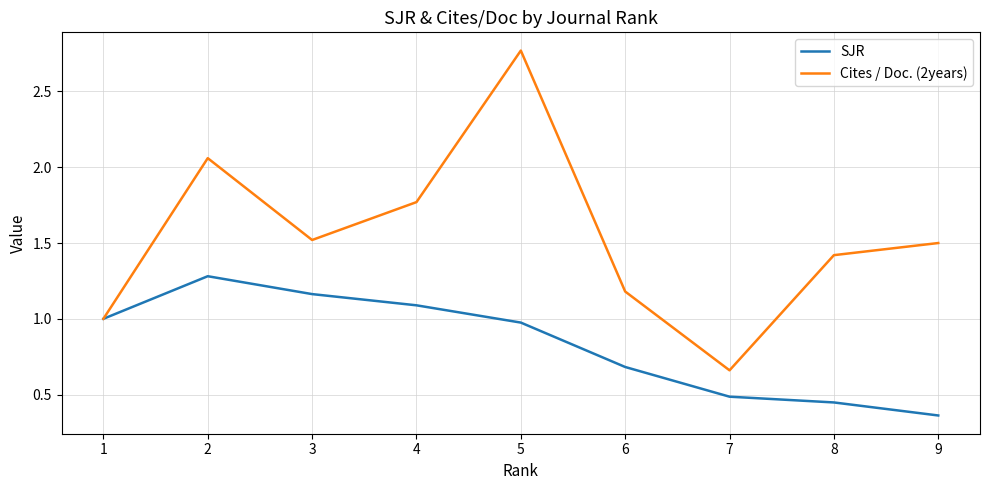

Rank the series at 6 from highest to lowest value.

Cites / Doc. (2years), SJR